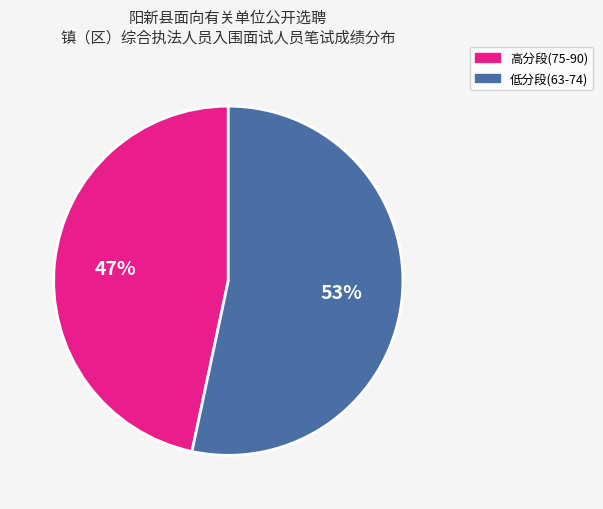

Is there any slice that represents more than half of the pie?

Yes